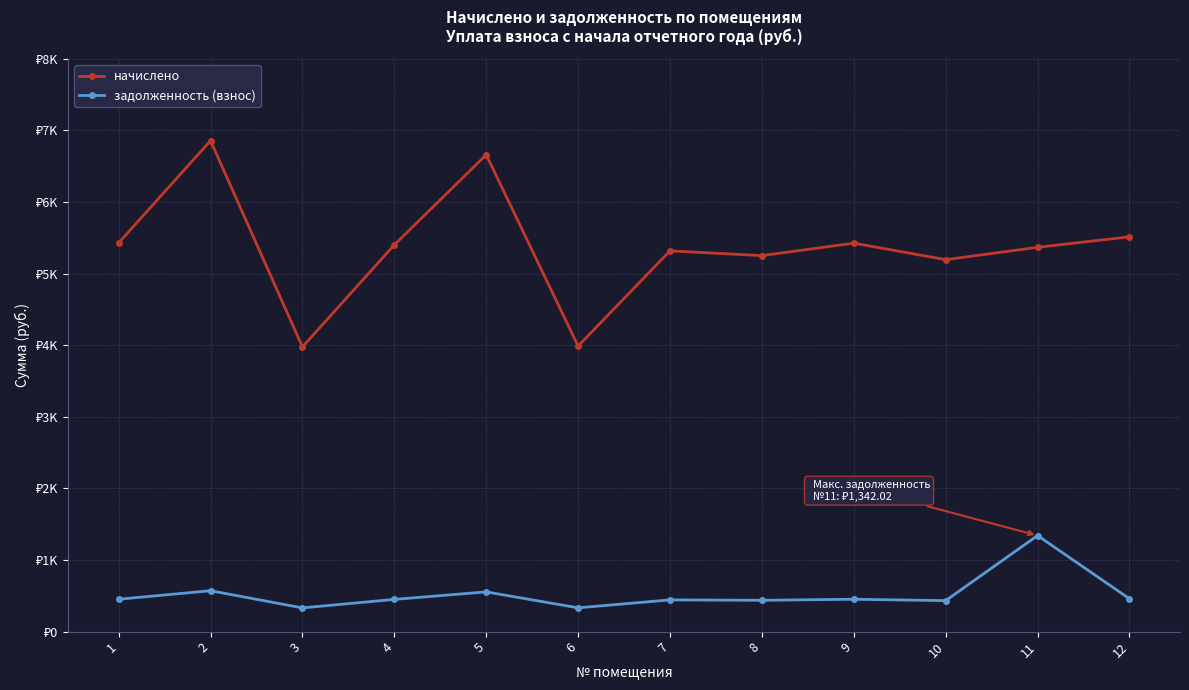

Reading left to right, transcribe all the data shown in this chart.

начислено: 1=5429.6	2=6857.8	3=3976.8	4=5402.5	5=6660.8	6=3989.0	7=5318.8	8=5252.3	9=5425.9	10=5195.6	11=5368.1	12=5514.6
задолженность (взнос): 1=452.5	2=571.5	3=331.4	4=450.2	5=555.1	6=332.4	7=443.2	8=437.7	9=452.2	10=433.0	11=1342.0	12=459.6